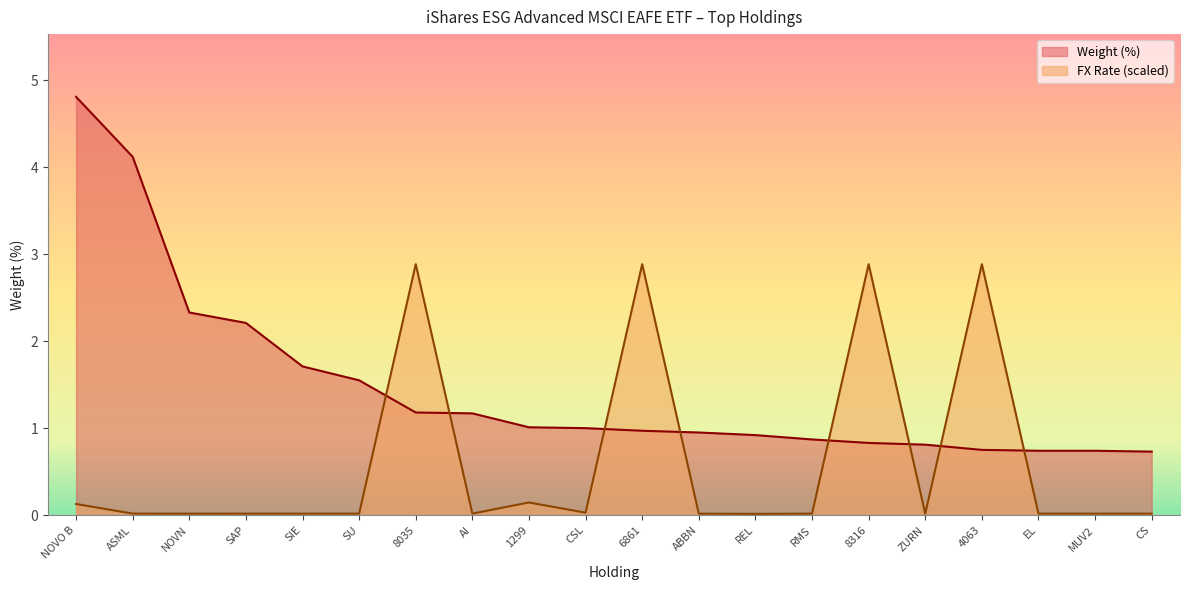

What are all the series names shown in the legend?

Weight (%), FX Rate (scaled)